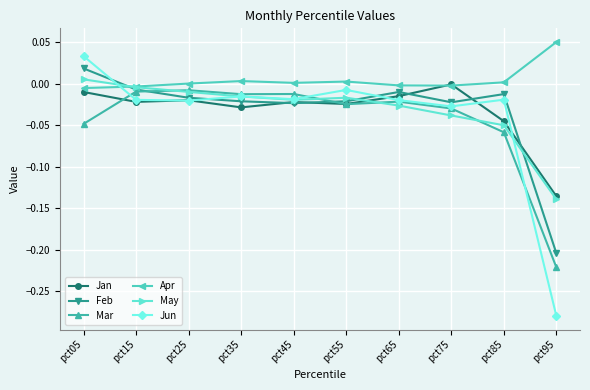

At which category is the sum across all series the highest?

pct05